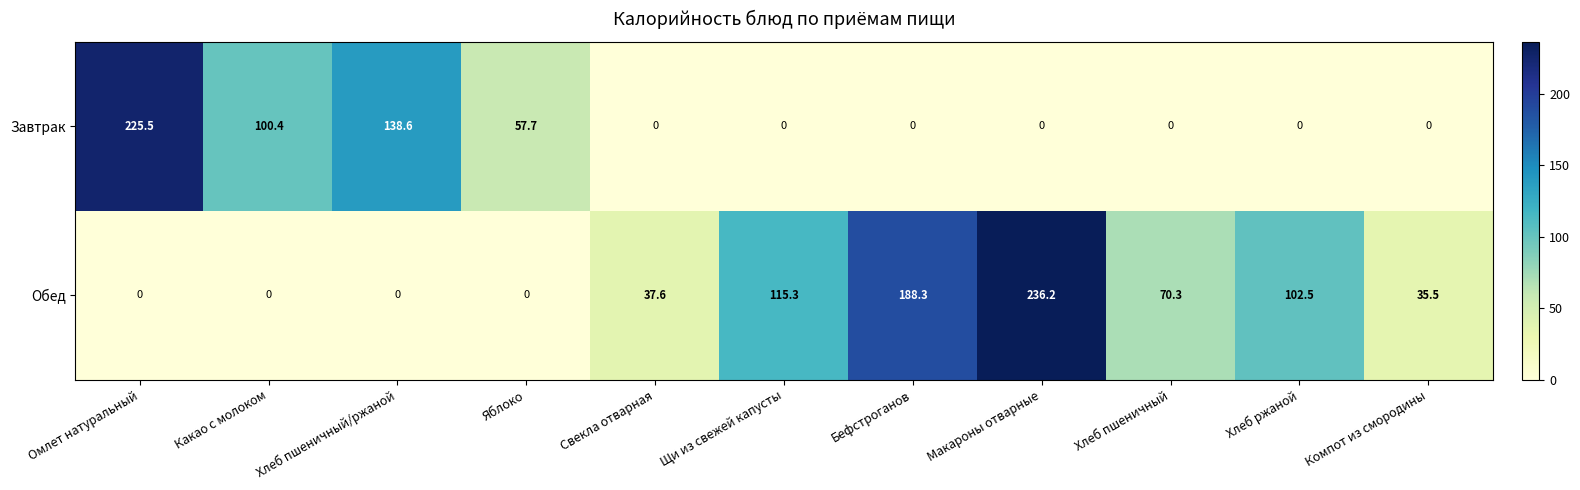

Which series has the widest spread of values?

Обед